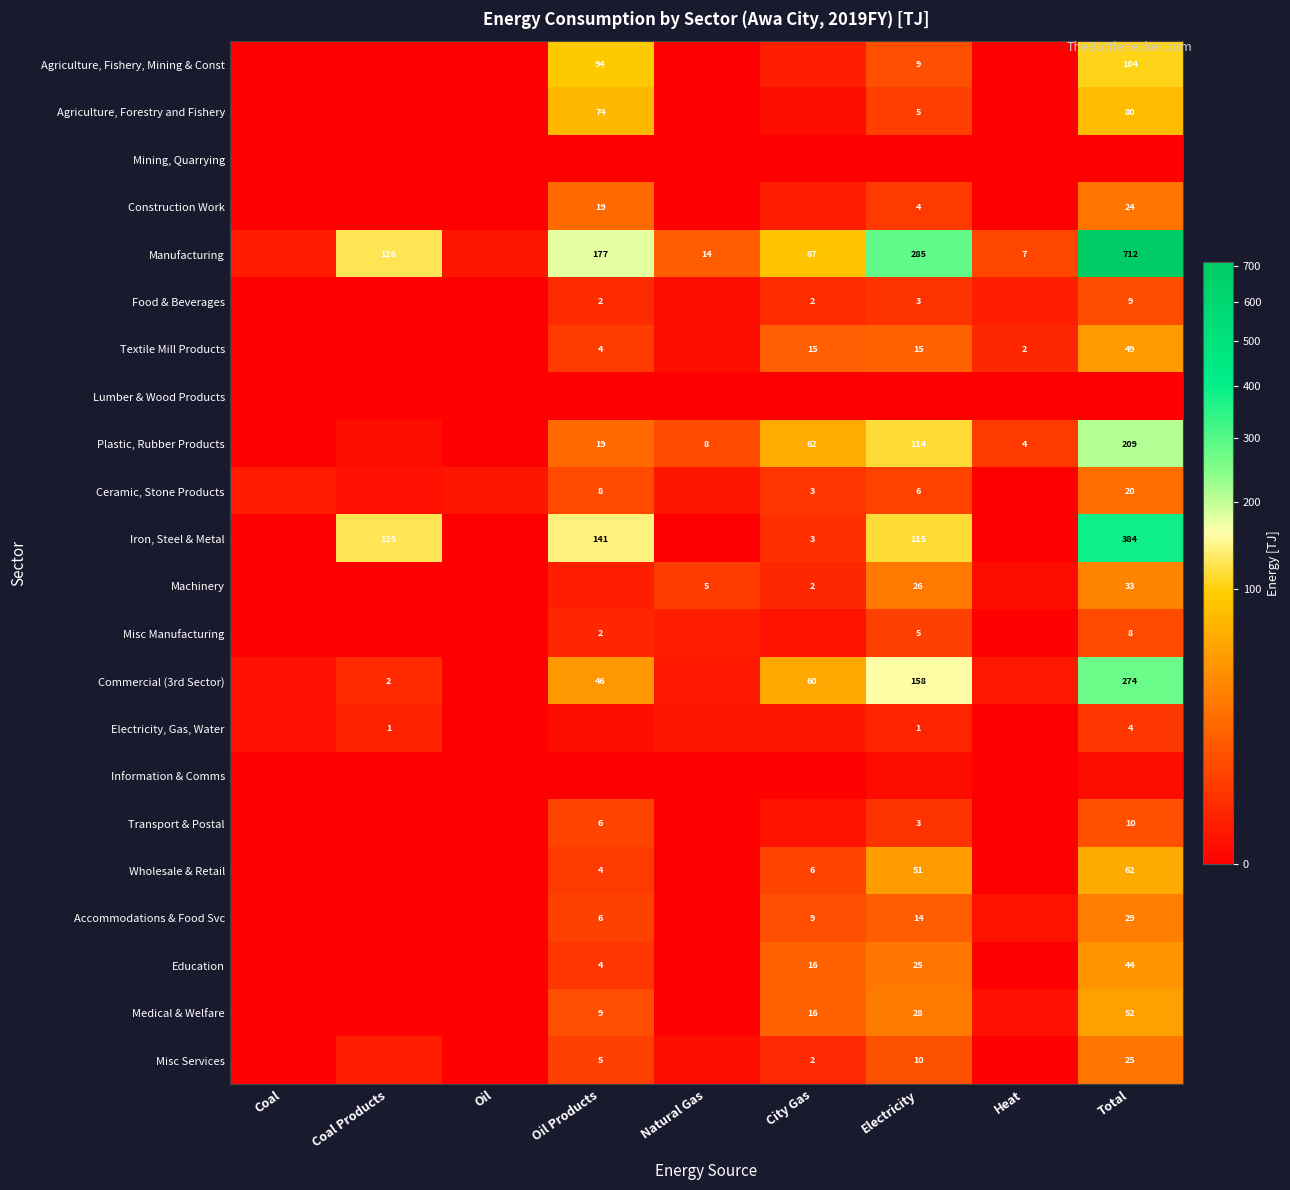

Count the number of data series in this chart.

22